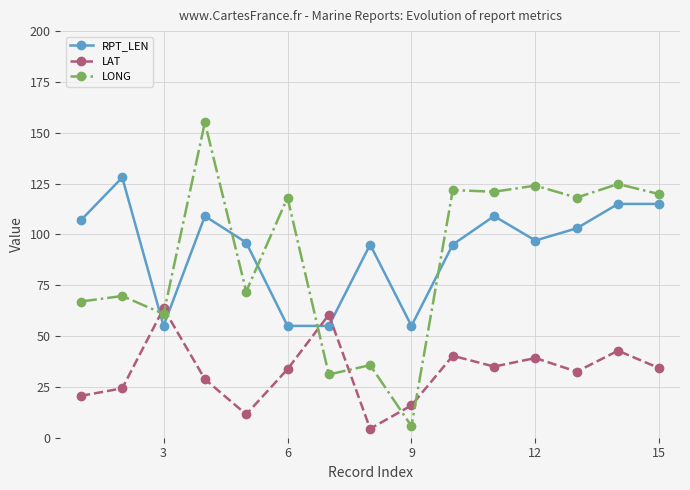

In LONG, how many points are higher than both neighbors (excluding endpoints)?

7